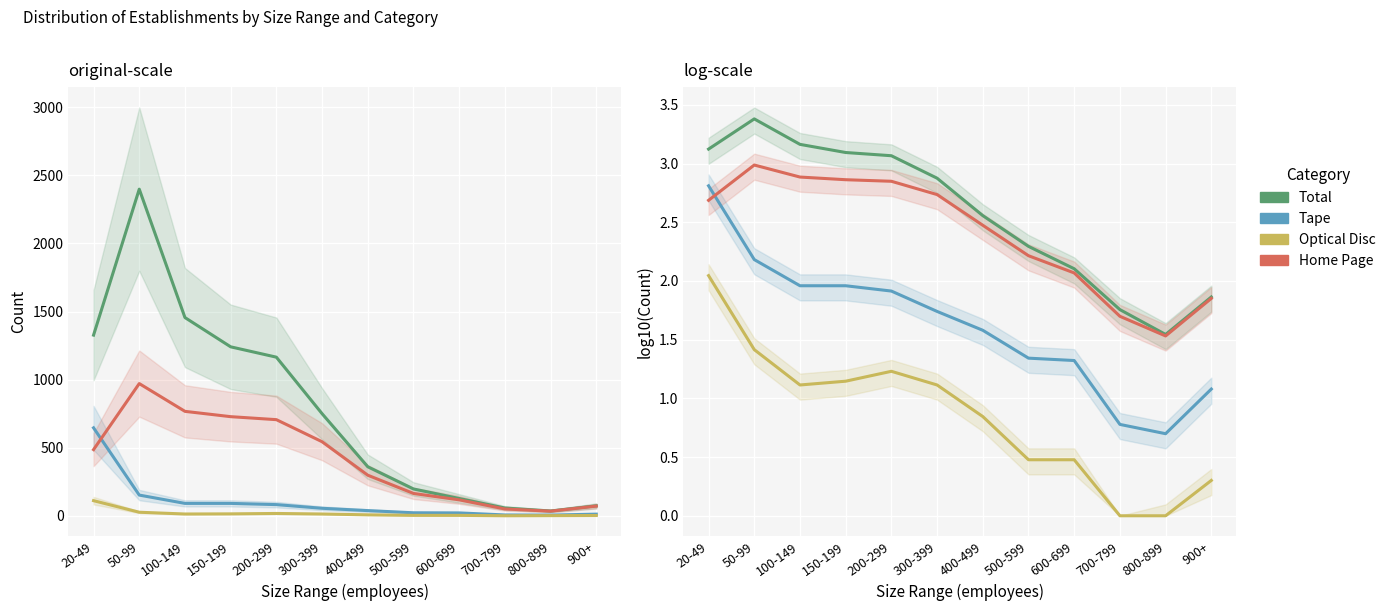

Read the Optical Disc value at 50-99.

1.4